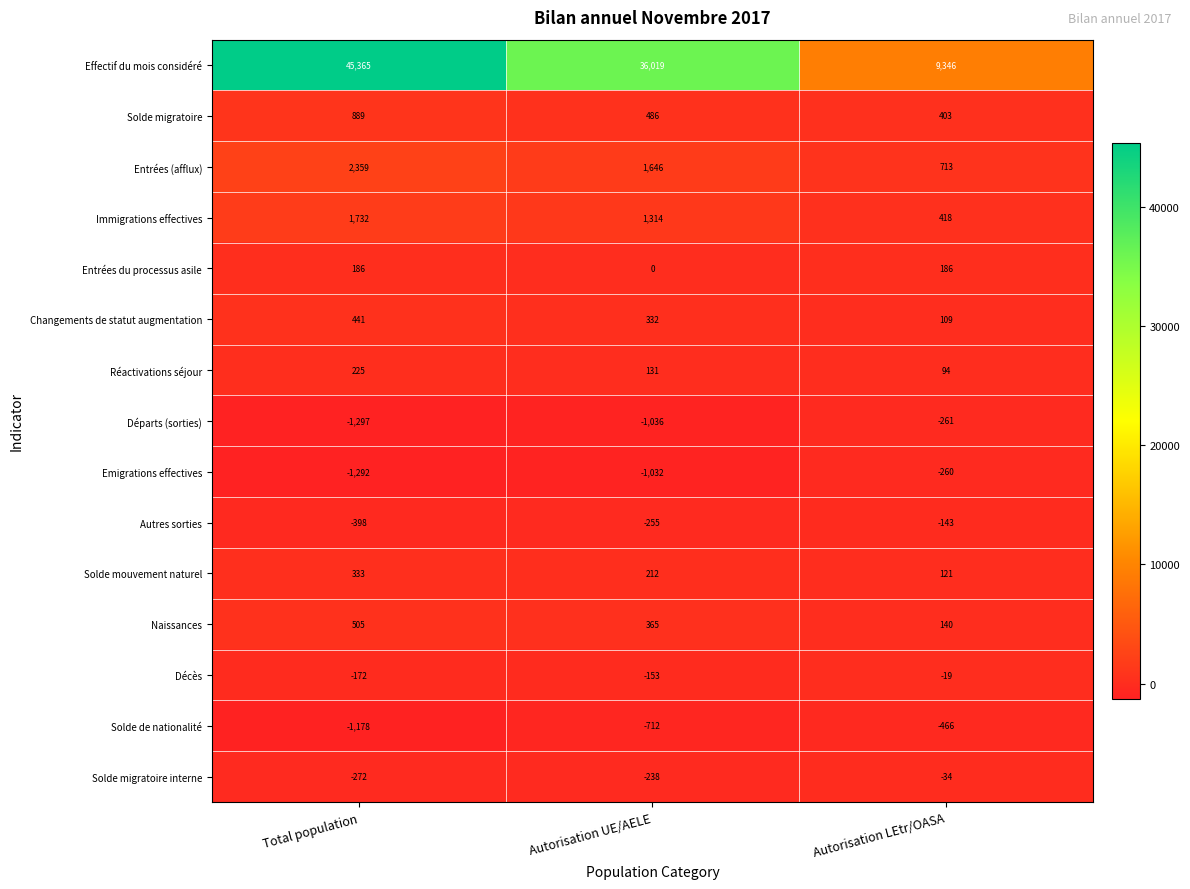

What is the difference between the highest and lowest values at Autorisation UE/AELE?

37055